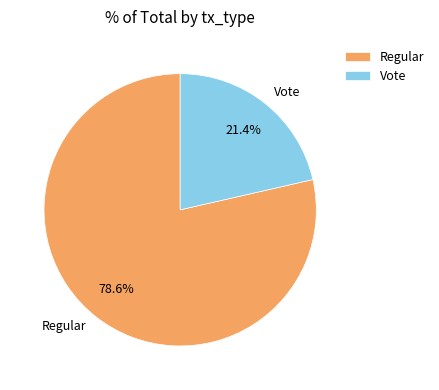

To the nearest percent, what is the average slice percentage?

50%